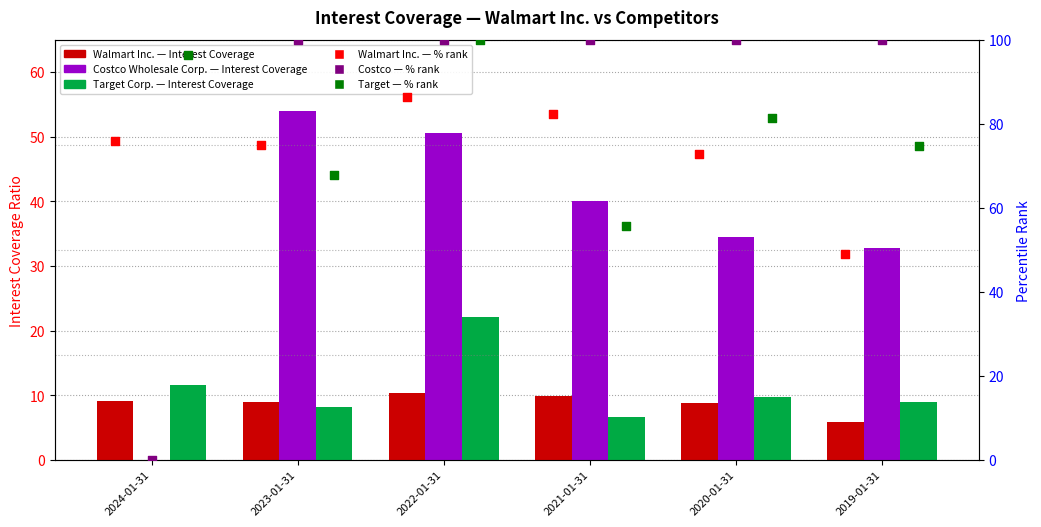

Which series has the widest spread of Y values?

Costco %rank